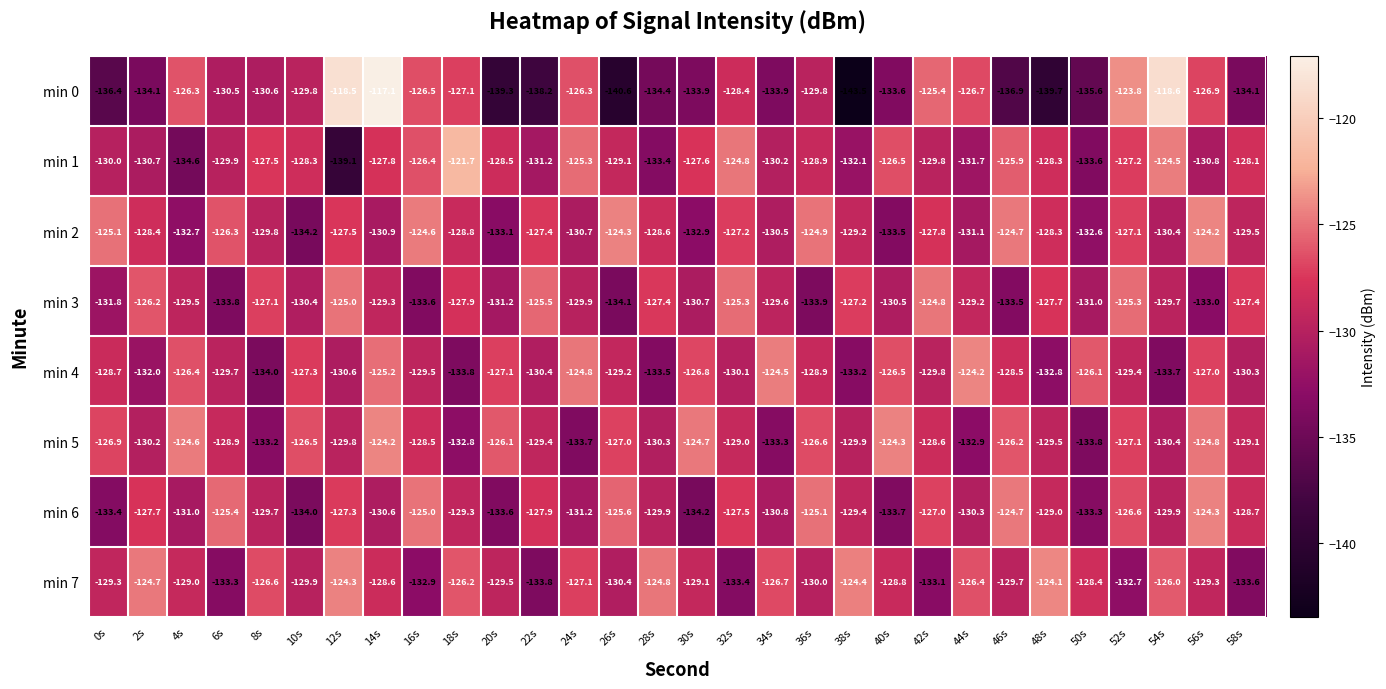

Where is min 5 nearest to the value -129?

32s